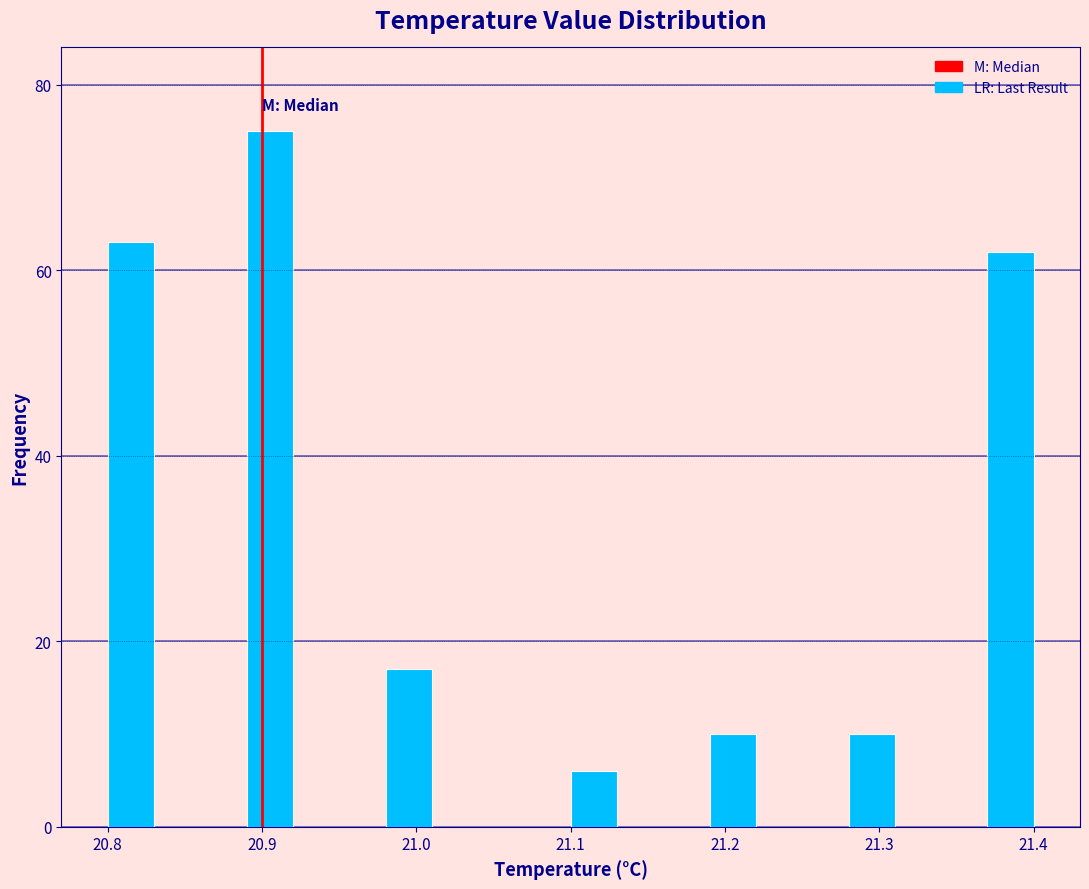

Around what value on the x-axis is the tallest bar? Give the approximate position of its centre, as read against the axis.

20.91